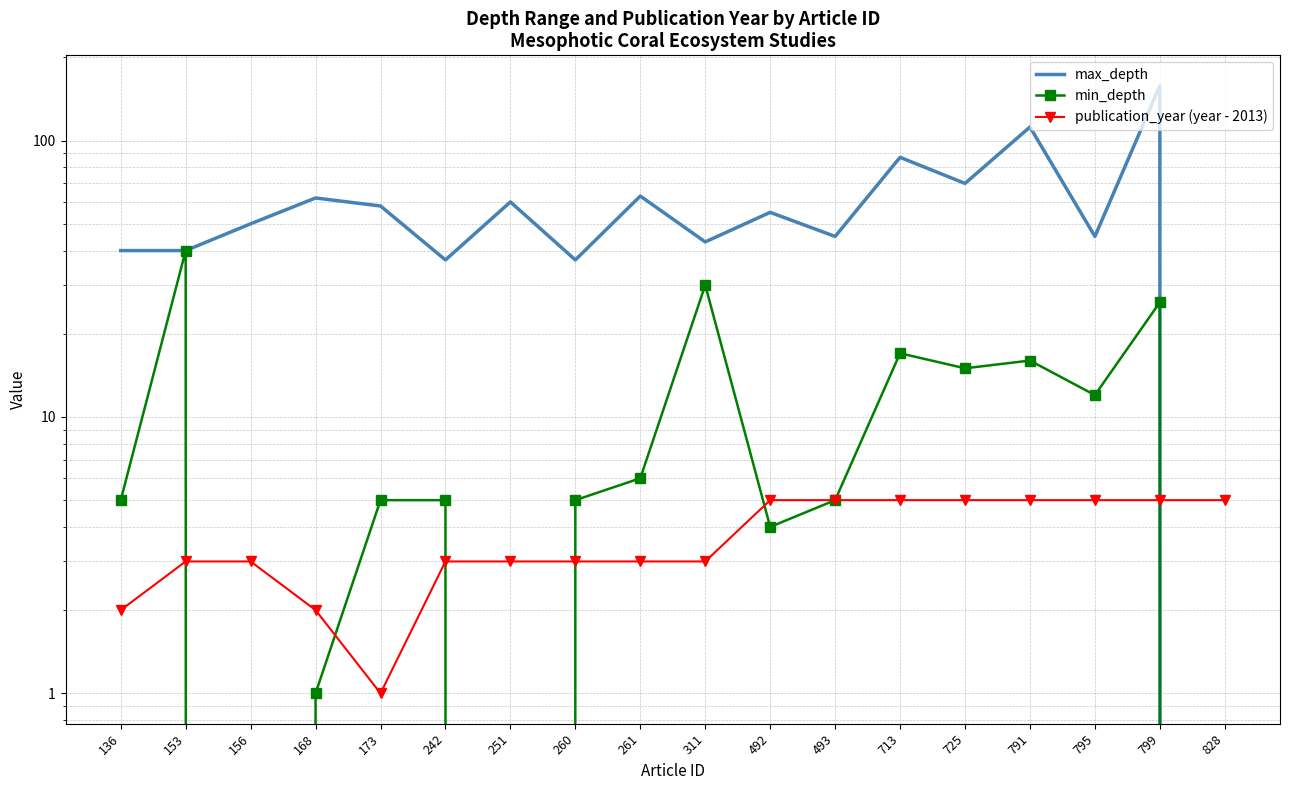

At which category does min_depth reach its first local peak?

153